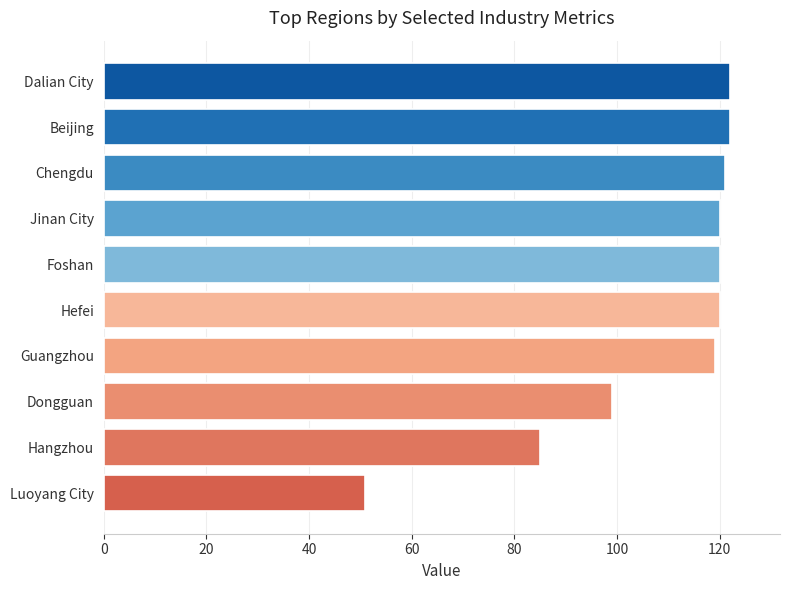

What is the change in value from Dongguan to Jinan City?

+21